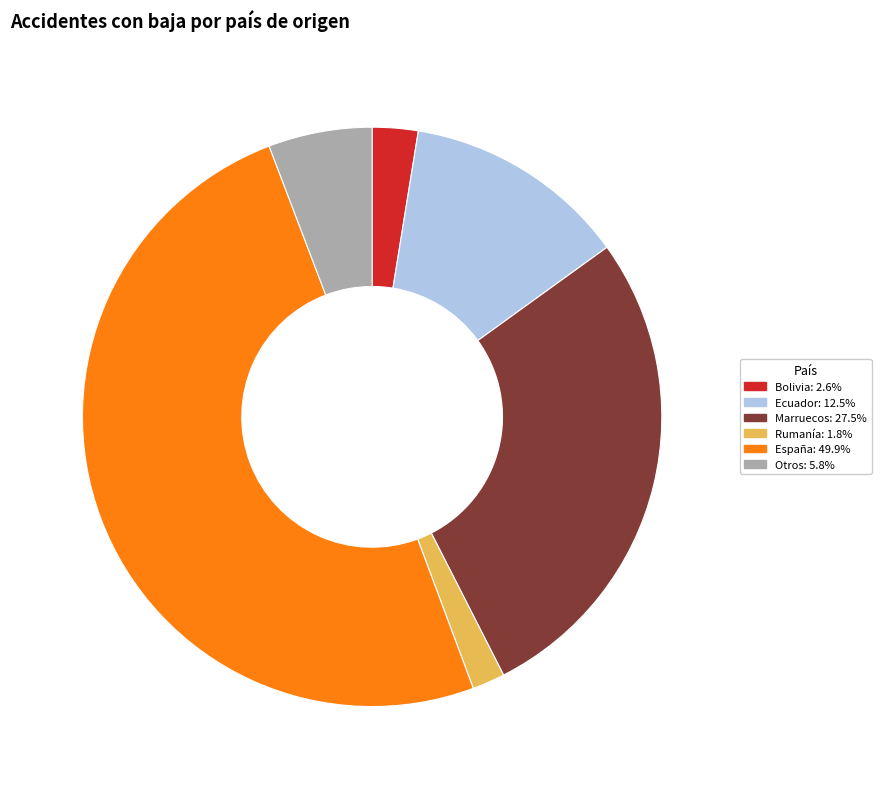

Which slice is the largest?

España